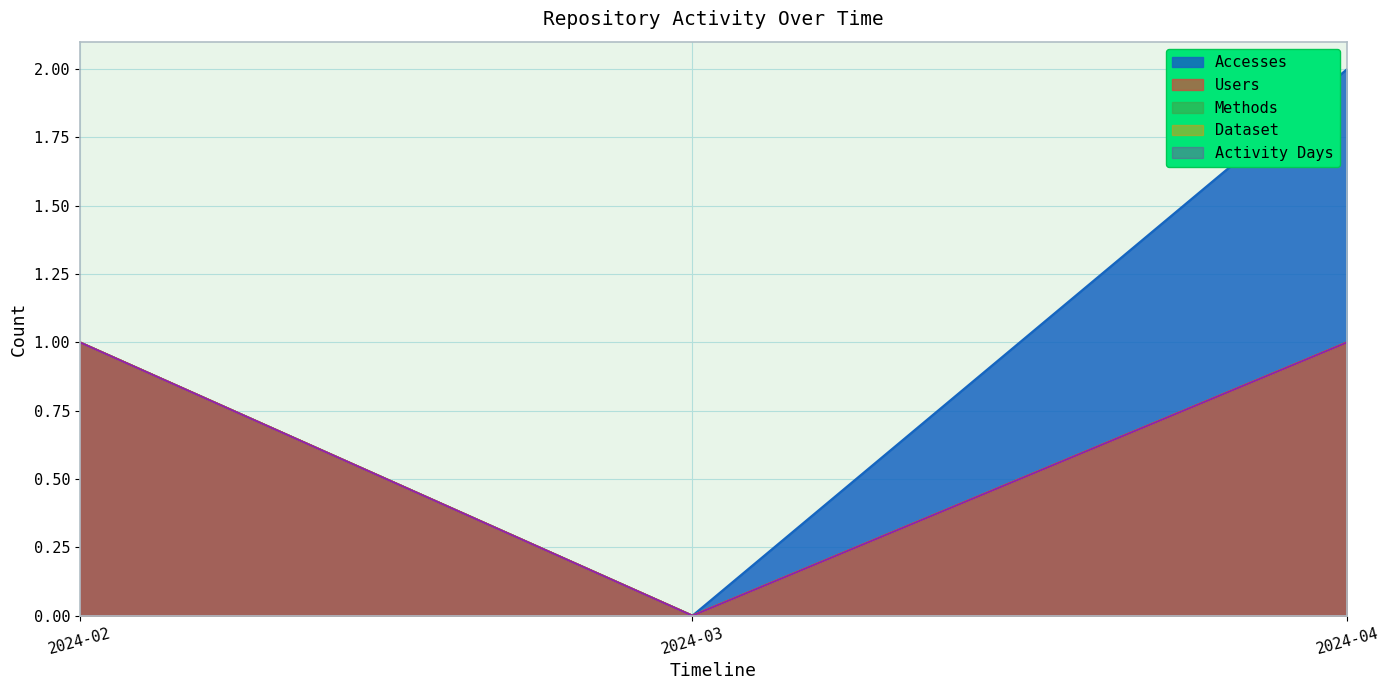

Rank the series at 2024-03 from lowest to highest value.

Accesses, Users, Methods, Dataset, Activity Days